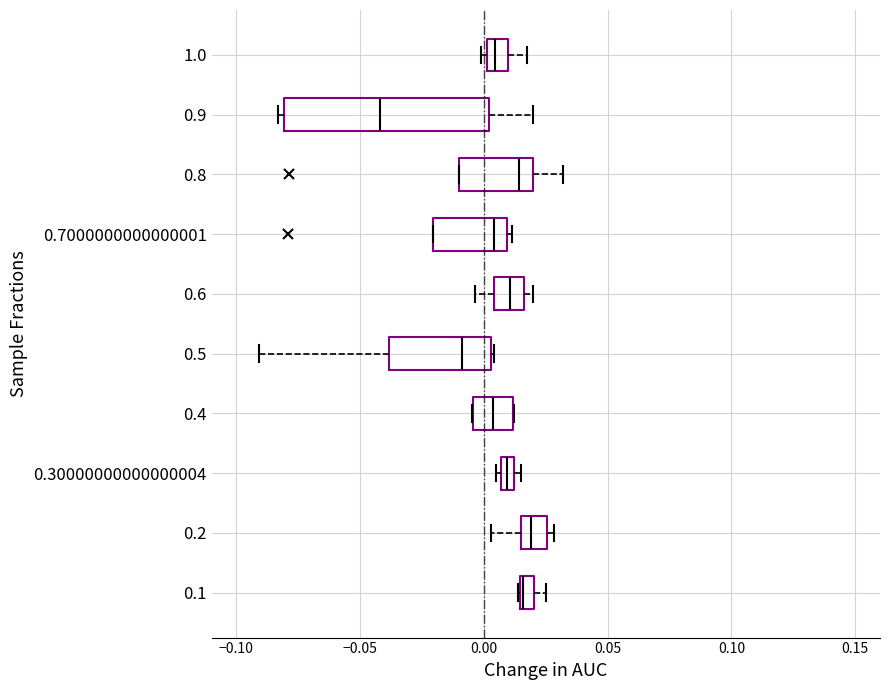

Where is the left edge of the box at y = 0.1 on the x-axis? The values are not printed on the chart, so give them approximately, as read against the axis.

0.015